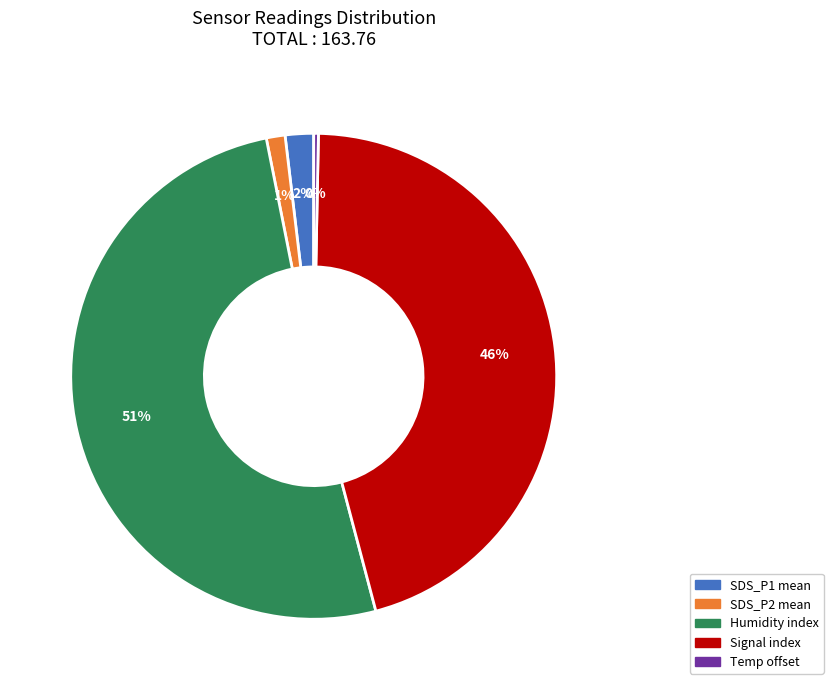

How many slices are in this pie chart?

5